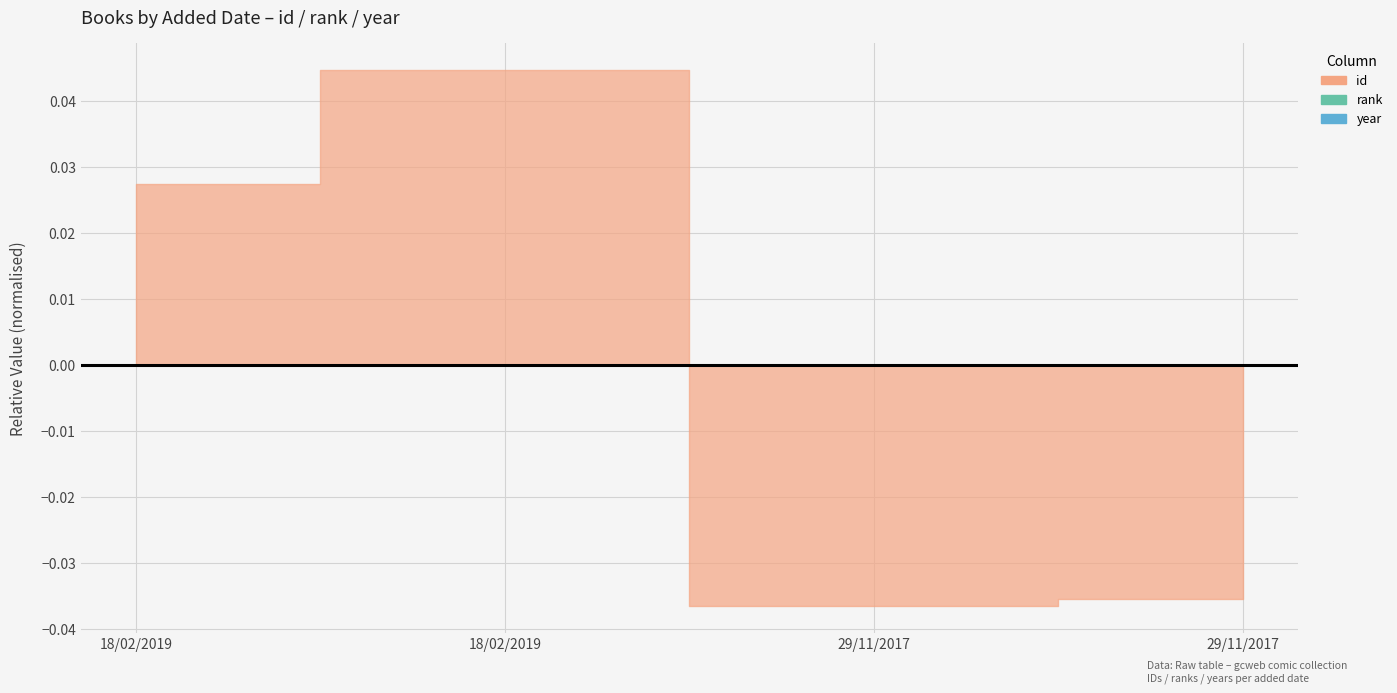

The id series shows 1556 at 18/02/2019. True or false?

False